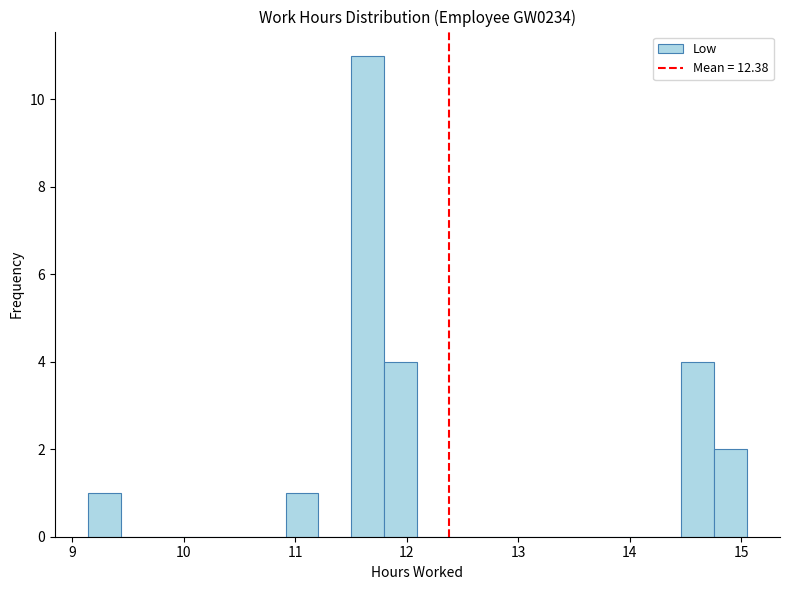

Read against the x-axis, roughly where is the centre of the tallest bar?

11.7